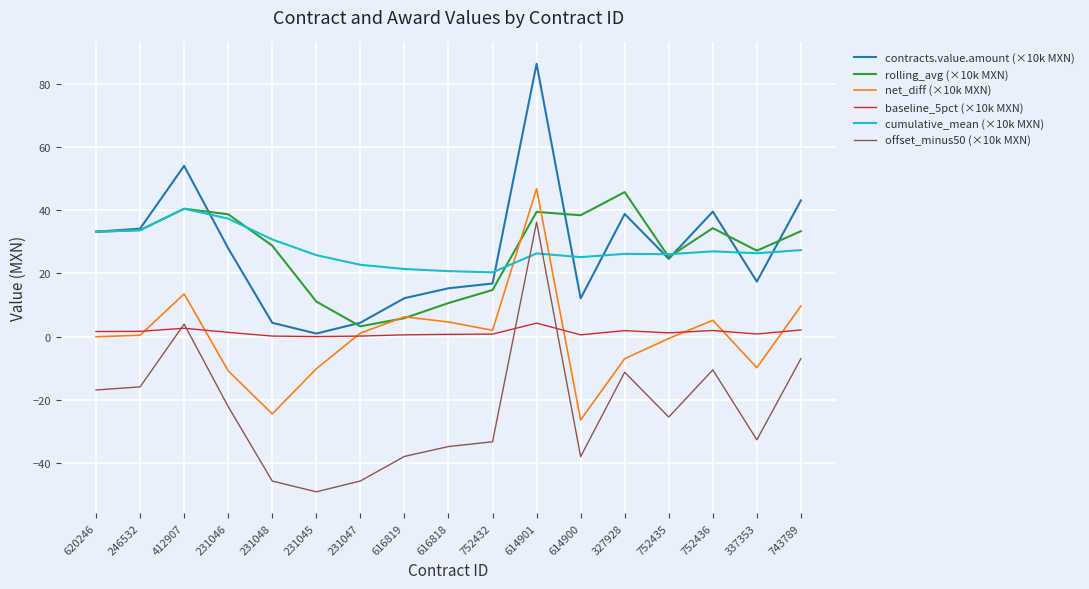

What is the difference between the highest and lowest values at 614901?

81.9